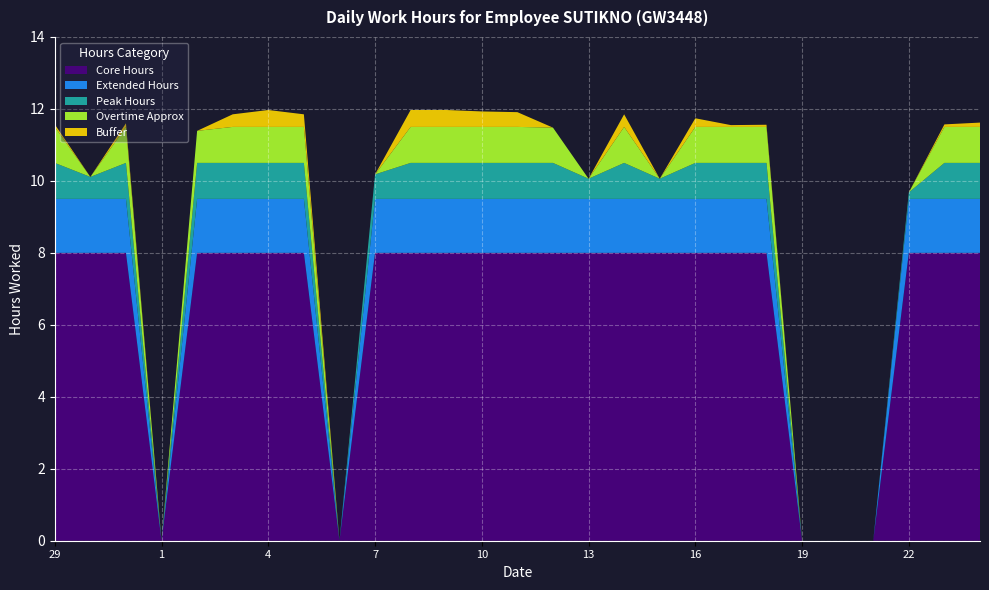

Is it true that Core Hours equals 8.0 at 7?

True